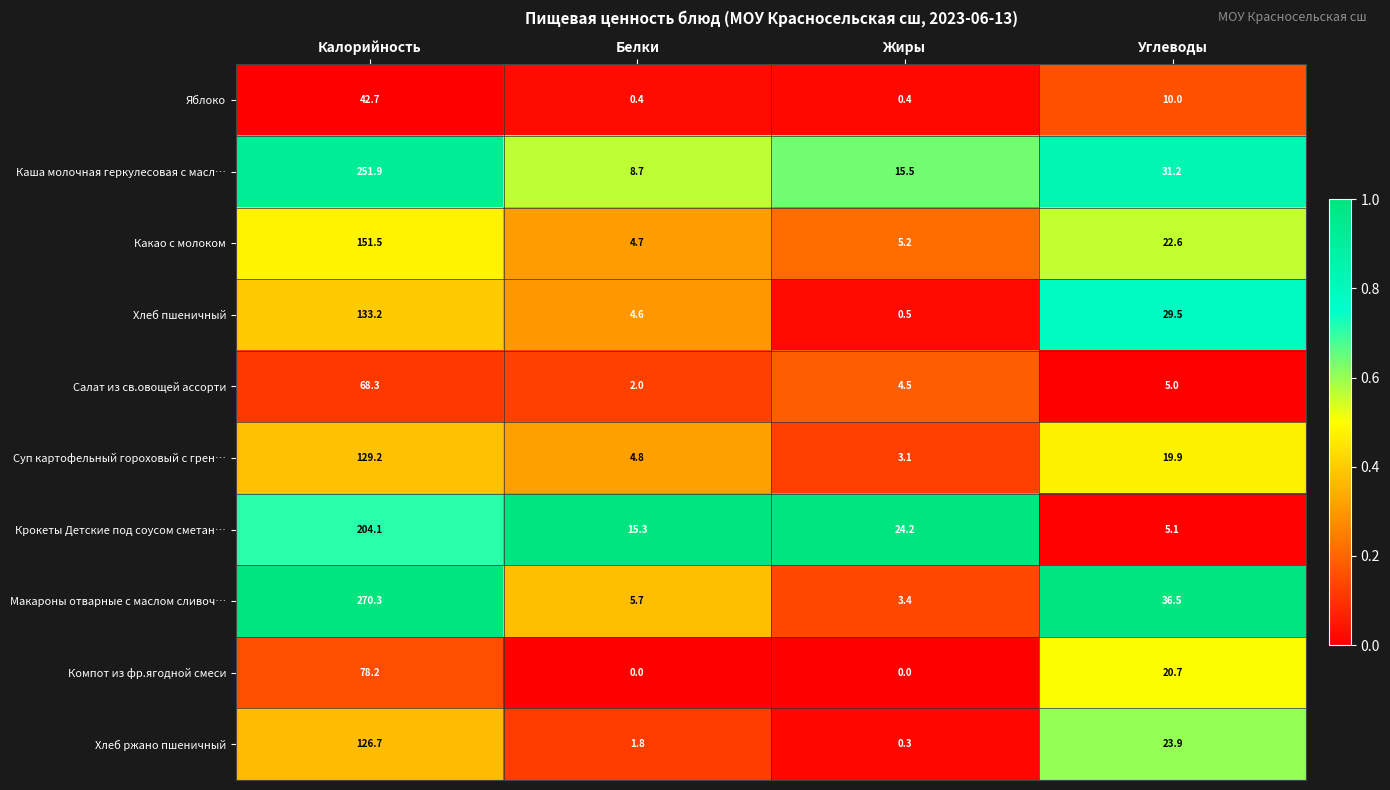

What is the difference between the maximum and minimum values in the Хлеб ржано пшеничный series?

126.4